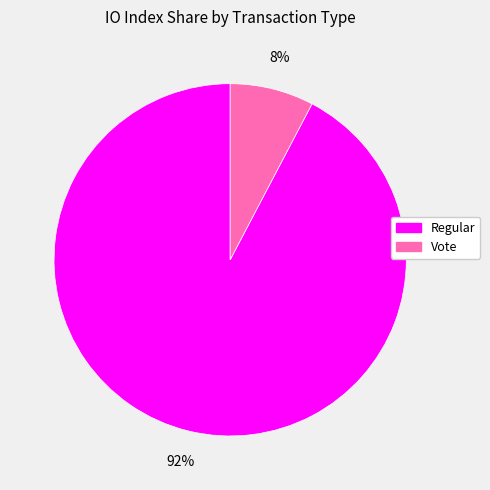

Rank the categories by value from highest to lowest.

Regular (index 24), Vote (index 2)